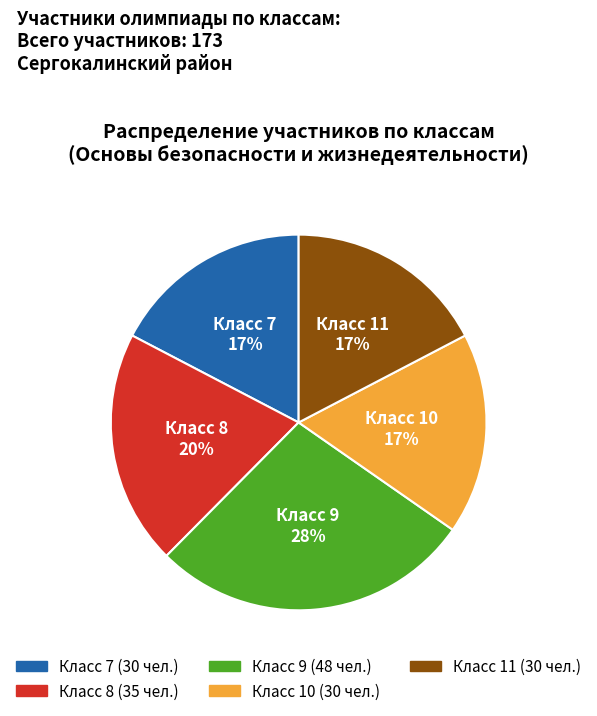

To the nearest percent, what is the average slice percentage?

20%